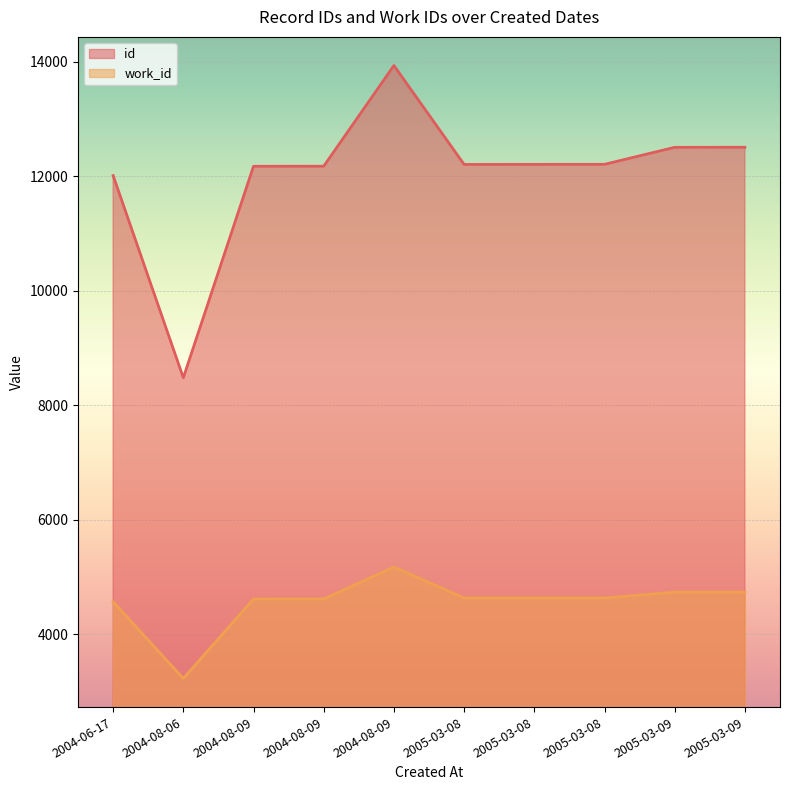

The id series shows 5761 at 2005-03-09. True or false?

False